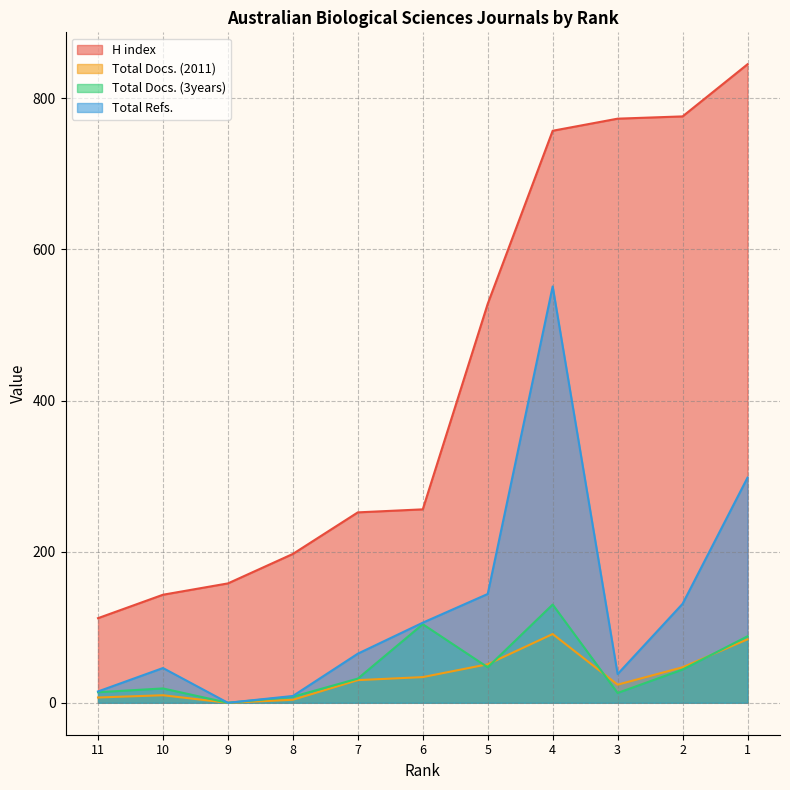

Reading left to right, extract all data points from this chart.

H index: 11=112	10=143	9=158	8=197	7=252	6=256	5=528	4=757	3=773	2=776	1=845
Total Docs. (2011): 11=7	10=10	9=0	8=4	7=30	6=34	5=51	4=91	3=24	2=47	1=84
Total Docs. (3years): 11=14	10=19	9=0	8=8	7=32	6=104	5=47	4=130	3=13	2=44	1=88
Total Refs.: 11=15	10=46	9=0	8=9	7=65	6=106	5=144	4=551	3=38	2=131	1=298